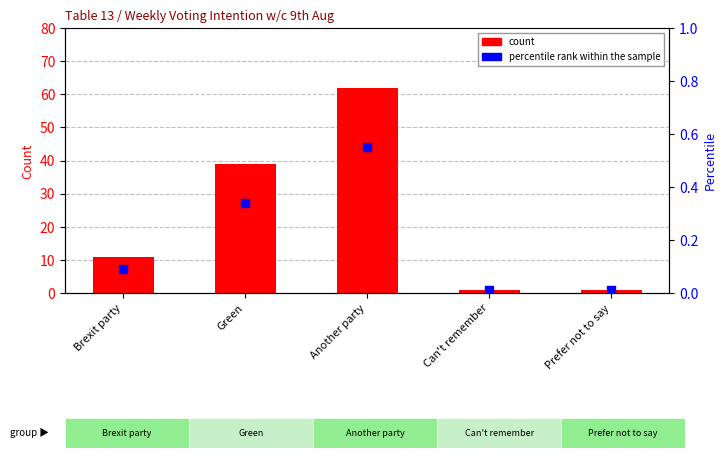

Which series contains the highest Y value?

count